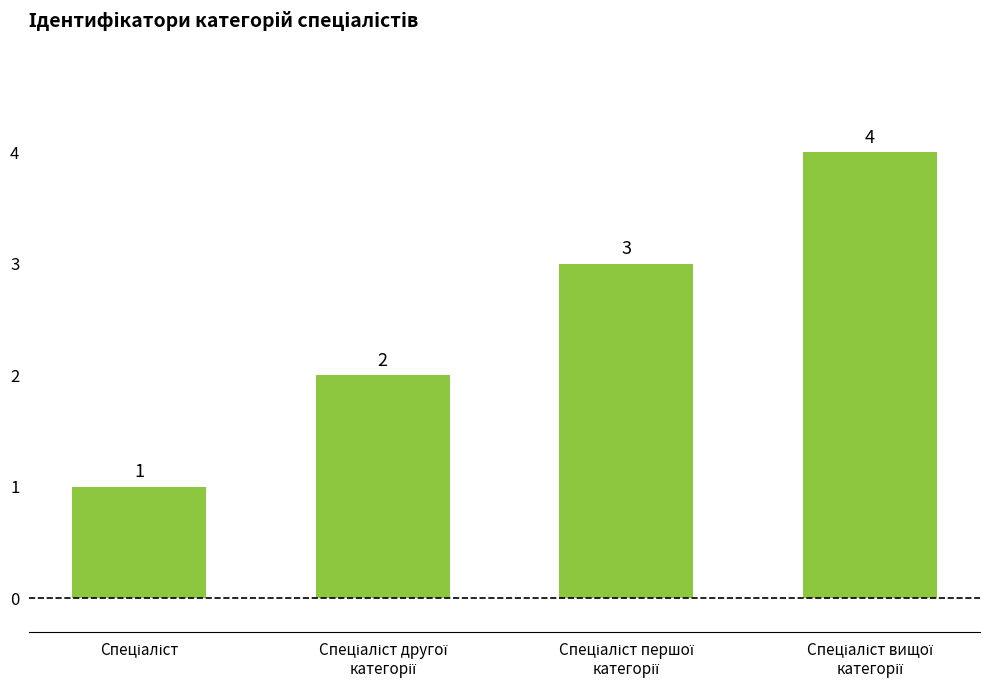

How many values are between 2 and 4?

3